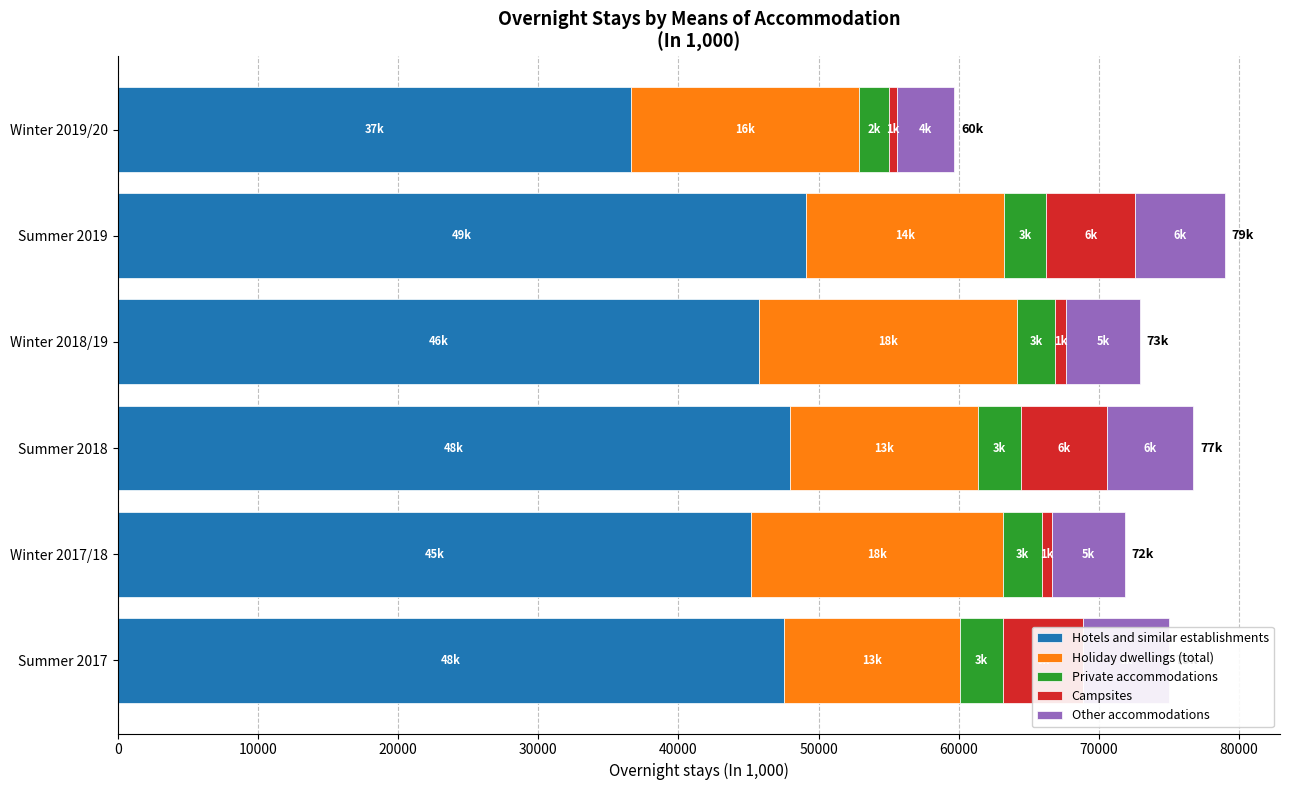

What is the highest value of the Hotels and similar establishments series?

49083.6